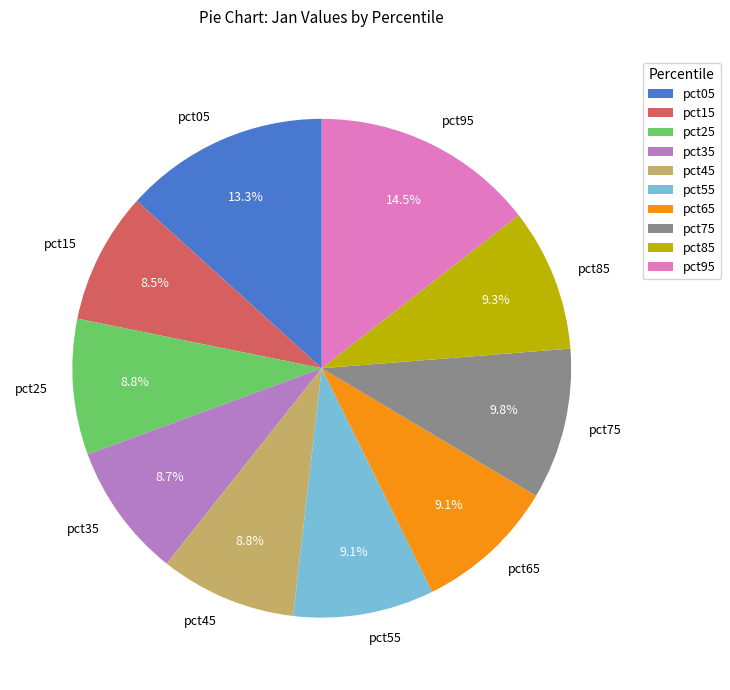

To the nearest percent, what is the average slice percentage?

10%